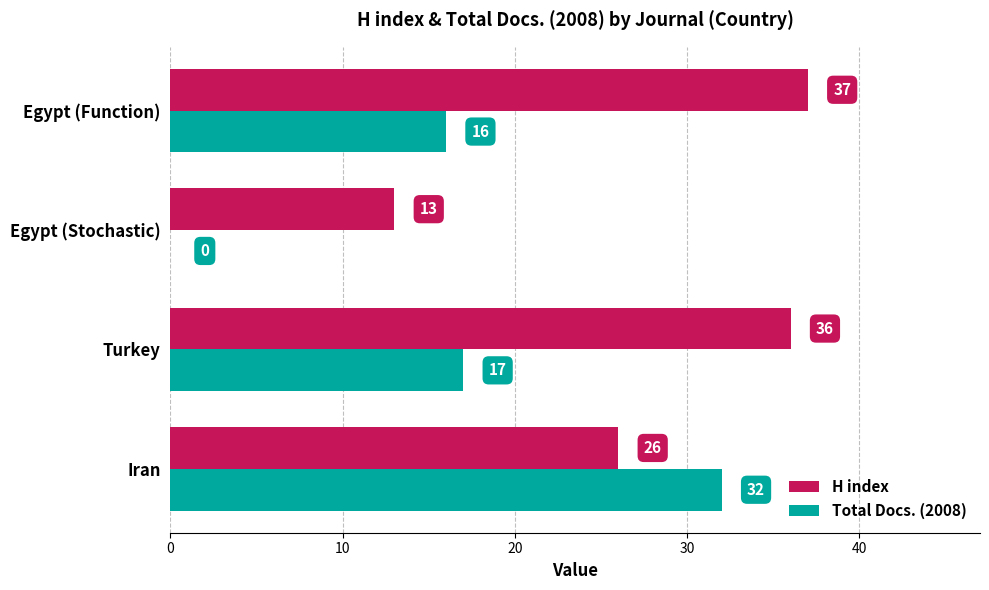

True or false: Total Docs. (2008) has a value of 0 at Egypt (Stochastic).

True